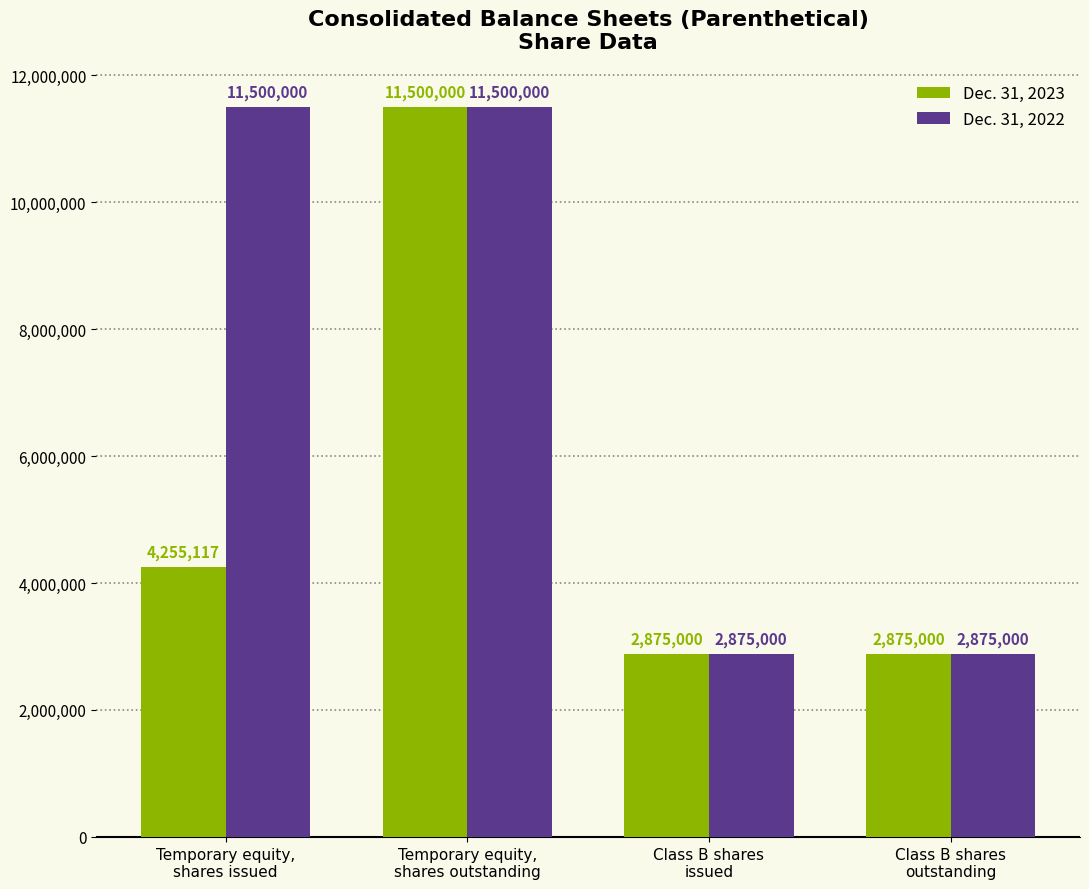

The value of Dec. 31, 2022 at Class B shares
issued is 1649910. True or false?

False